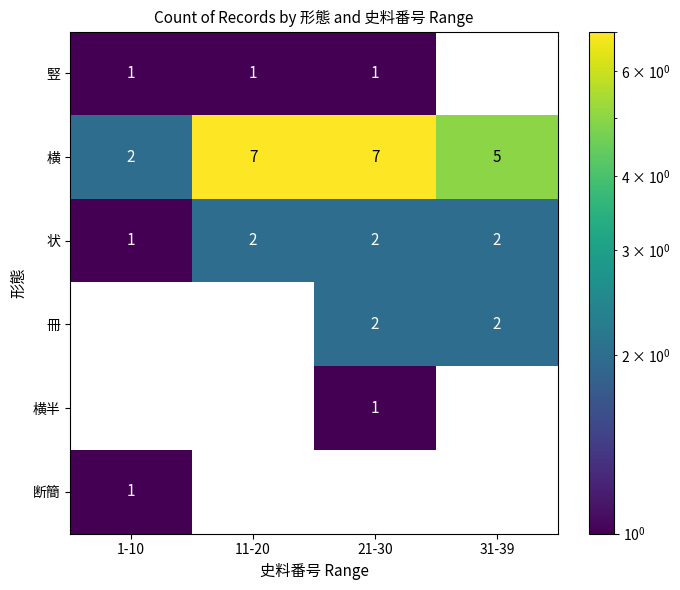

What is the greatest value displayed?

7